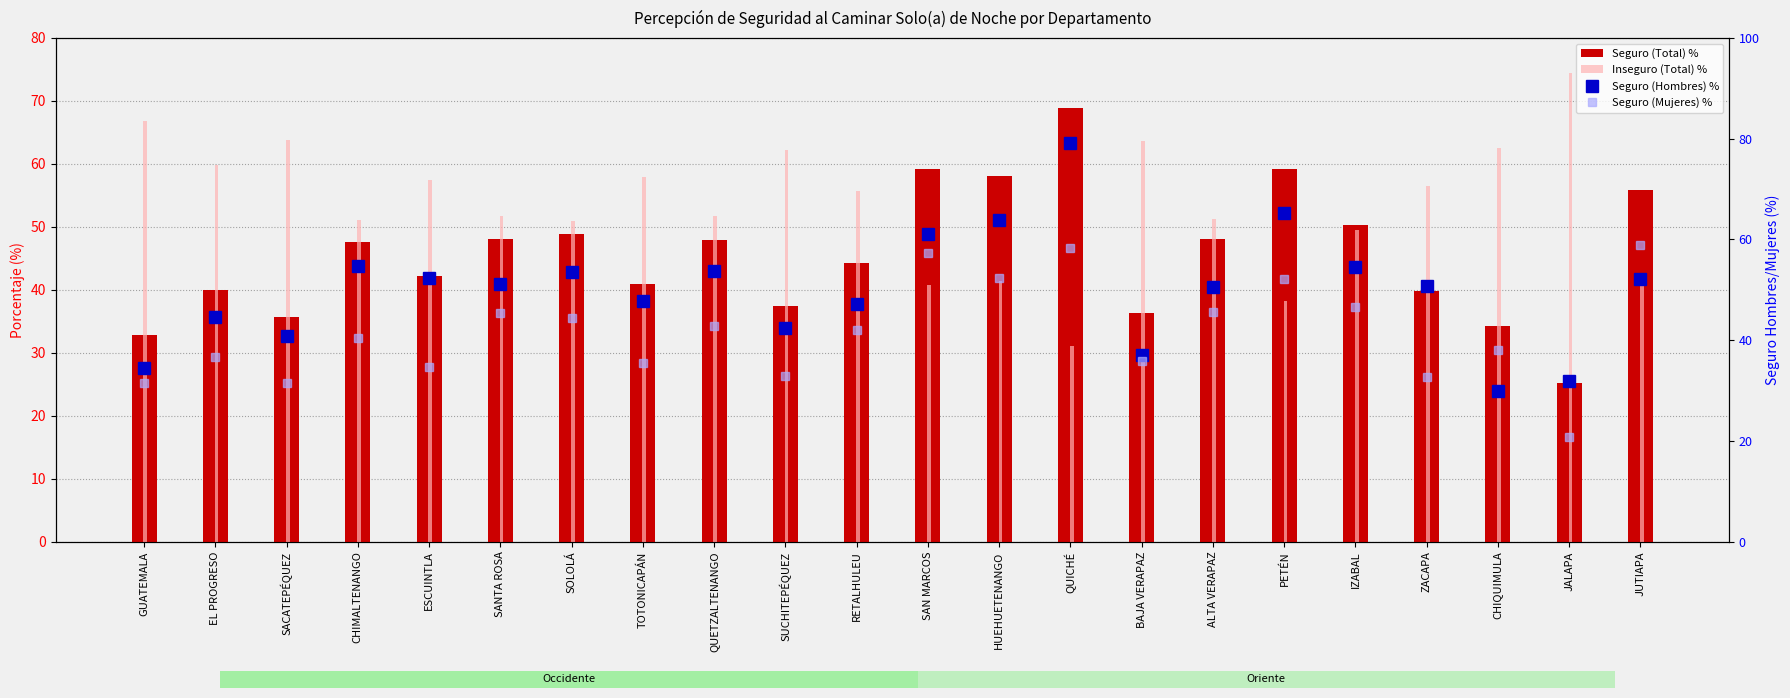

What is the average value of the Seguro (Total) % series?

45.5